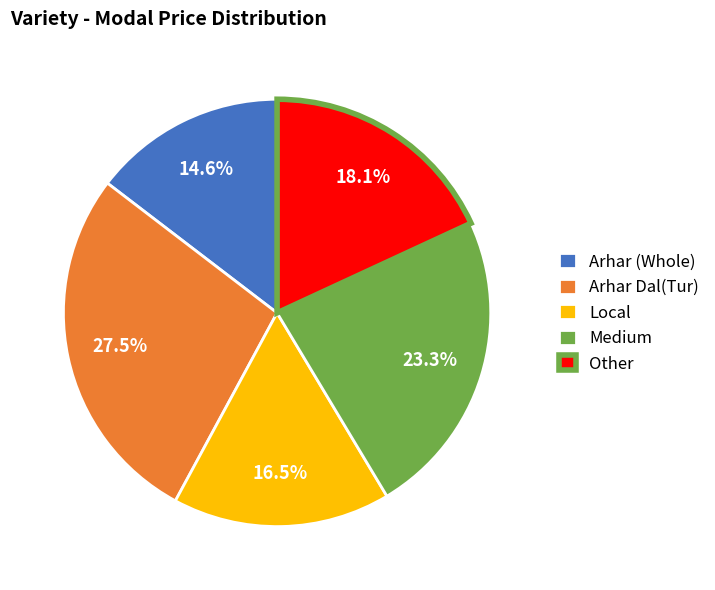

To the nearest percent, what is the average slice percentage?

20%